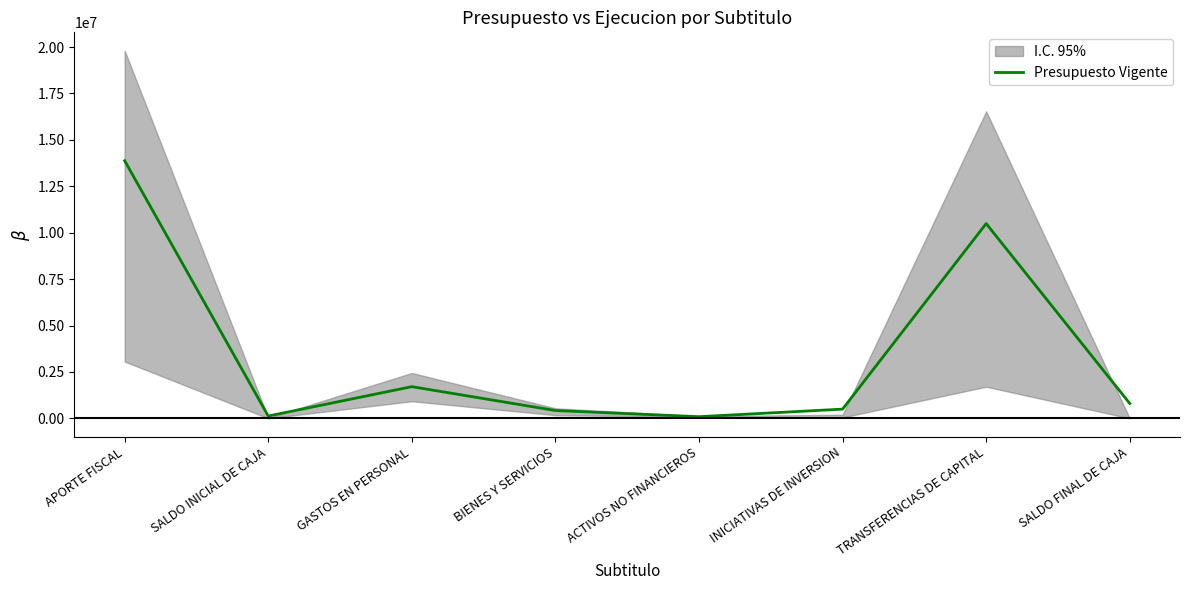

What is the sum of all values?

27999620